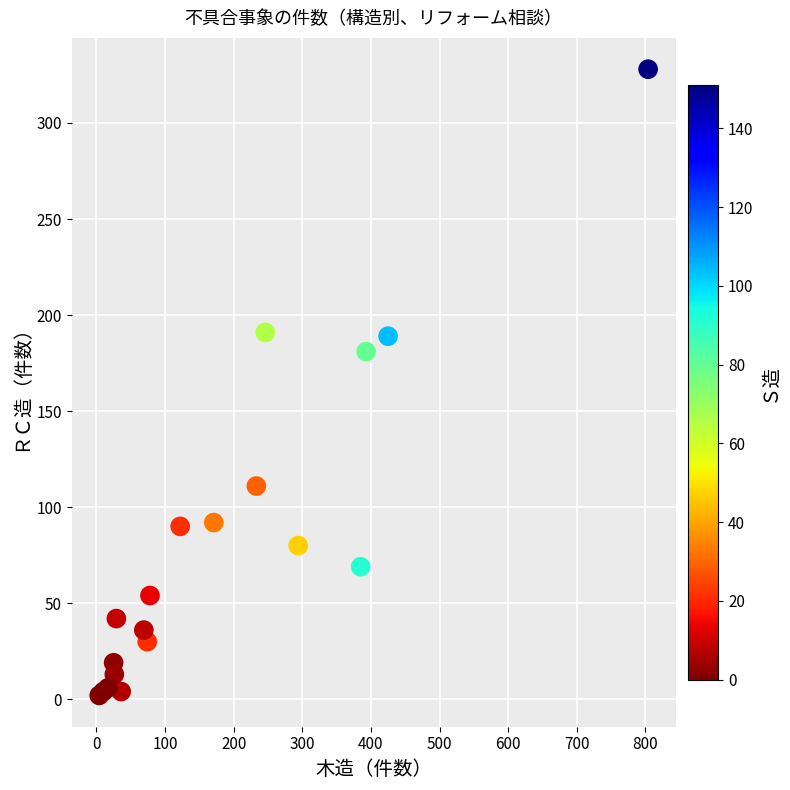

What Y value in the scatter plot is closest to 165?

181